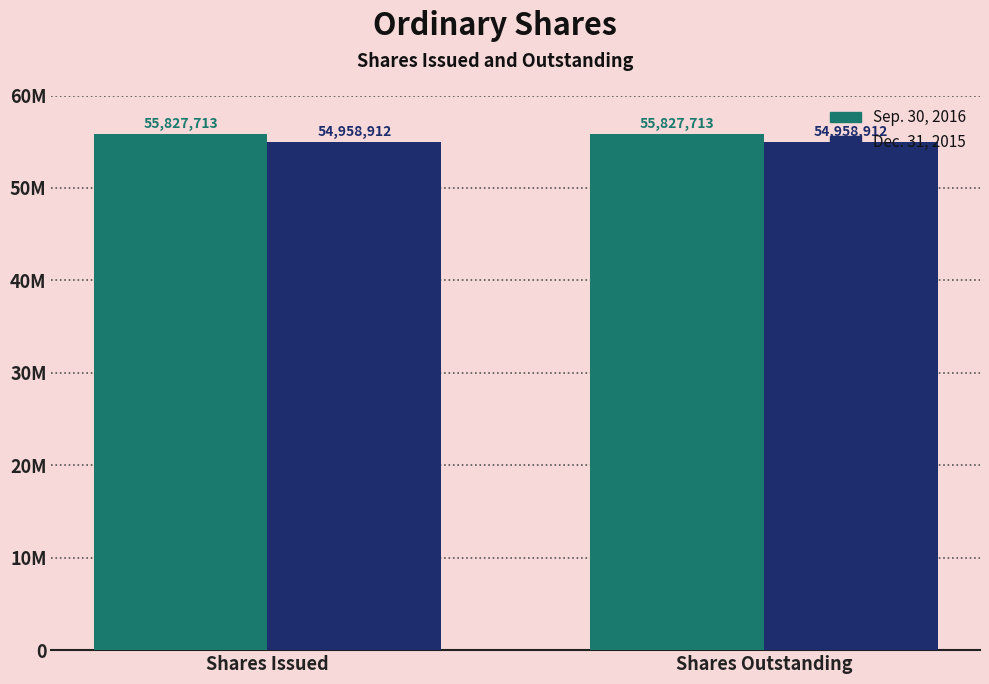

Are the bars horizontal?

No